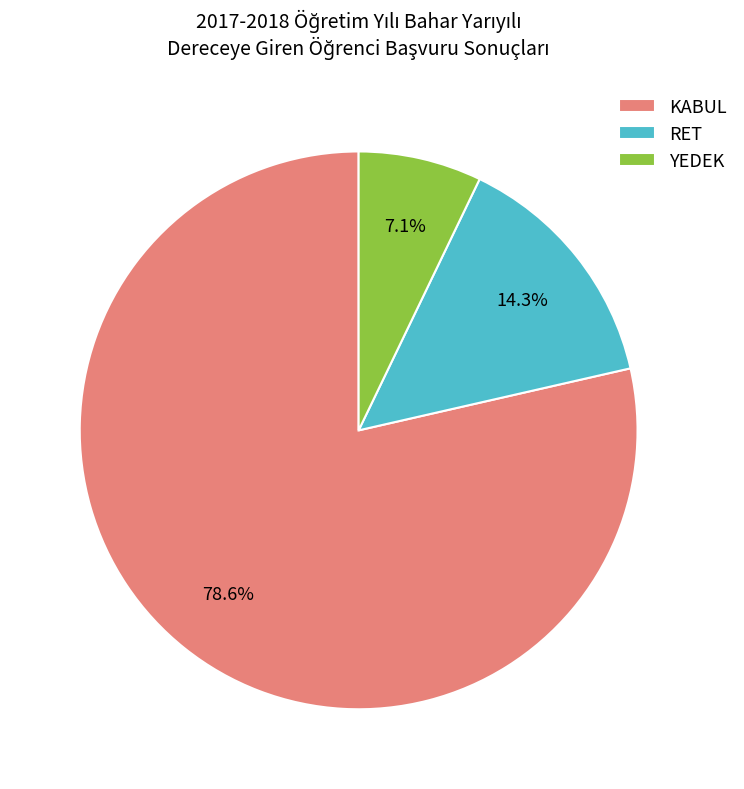

What portion of the pie excludes YEDEK?

92.9%